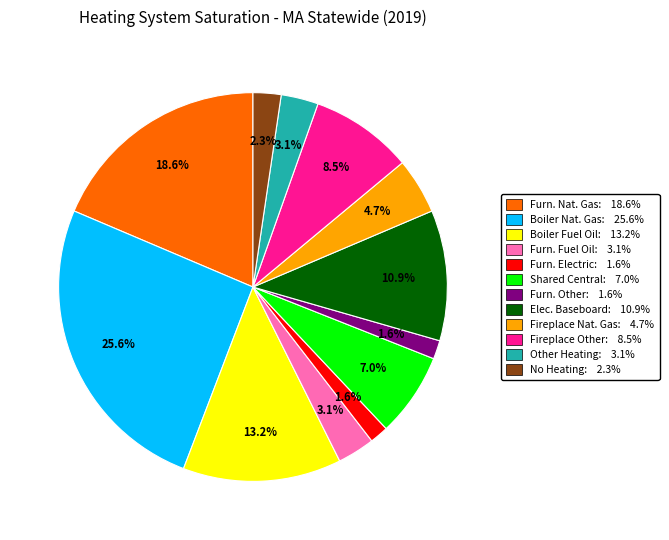

Is there a majority slice in this chart?

No